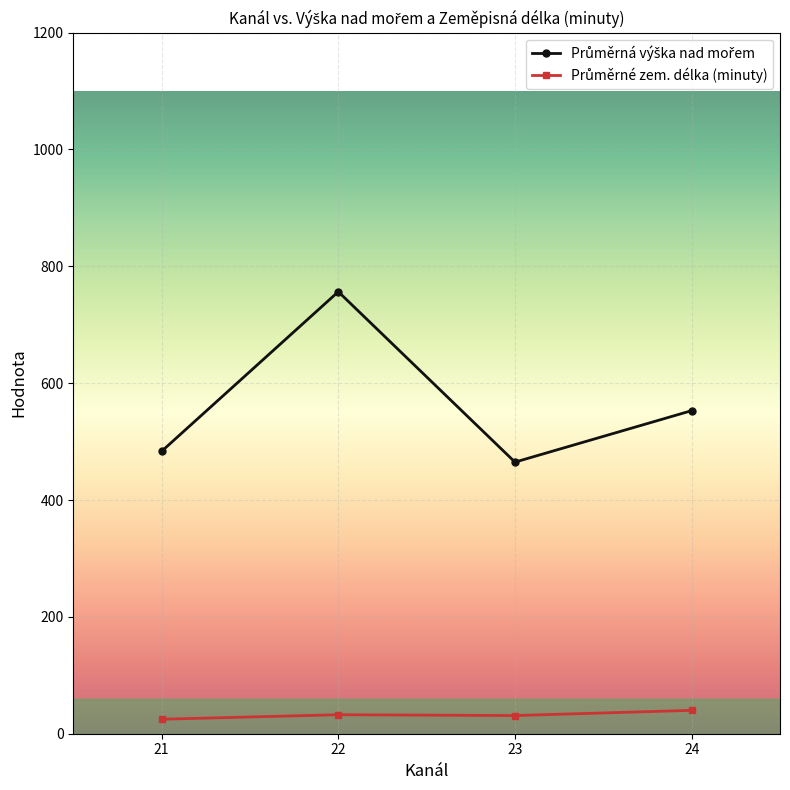

What is the total value across all series at 23?

496.0